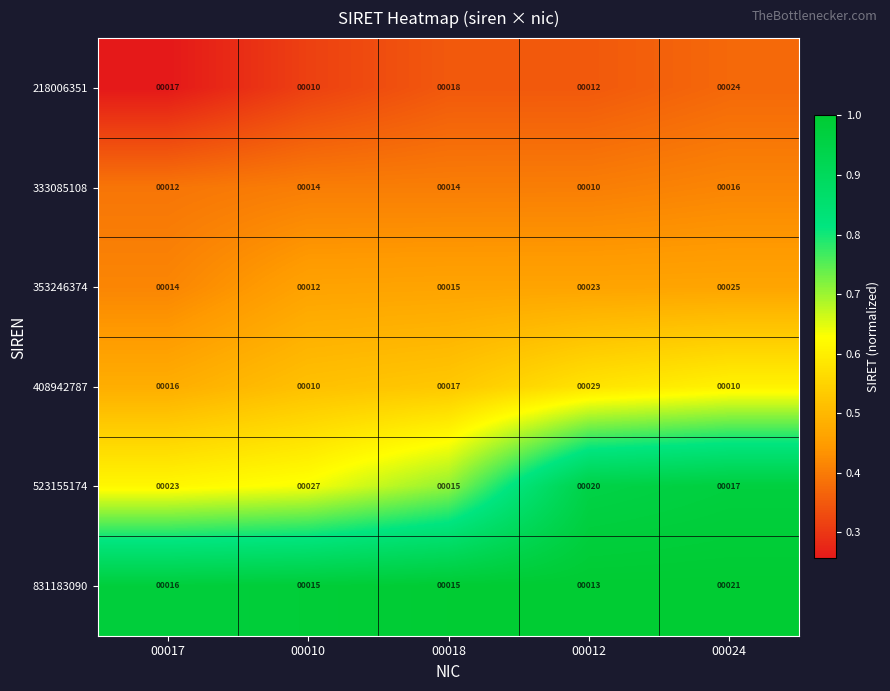

What is the difference between the maximum and minimum values in the 333085108 series?

6